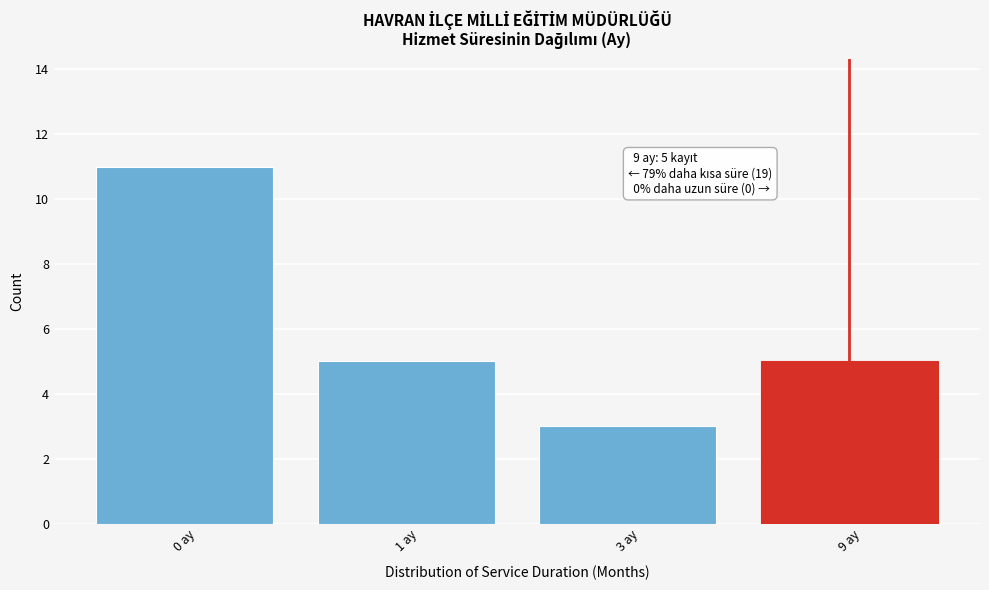

Reading right to left, extract all data points from this chart.

9 ay=5	3 ay=3	1 ay=5	0 ay=11